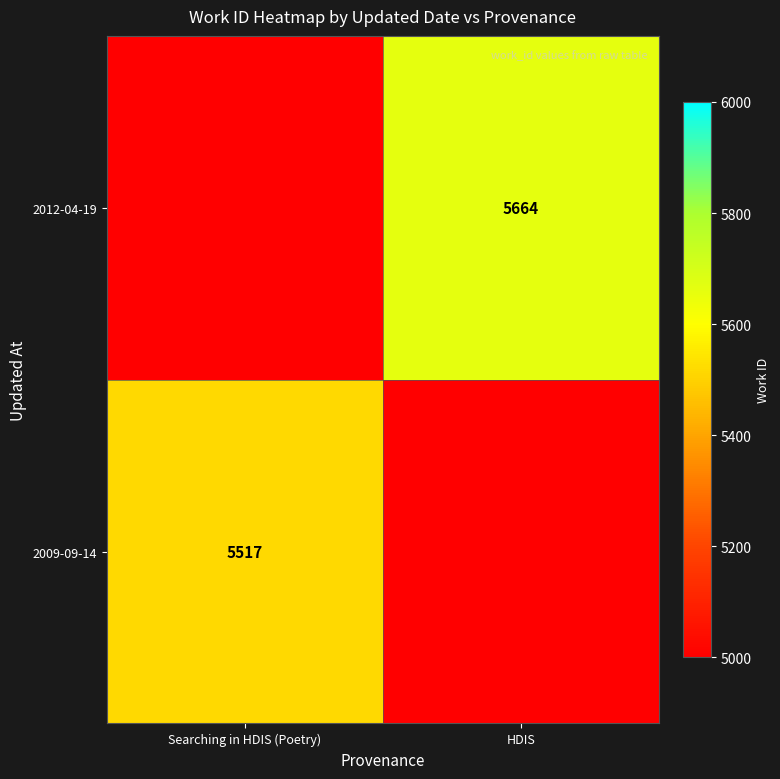

Is it true that 2012-04-19 equals 5664 at HDIS?

True